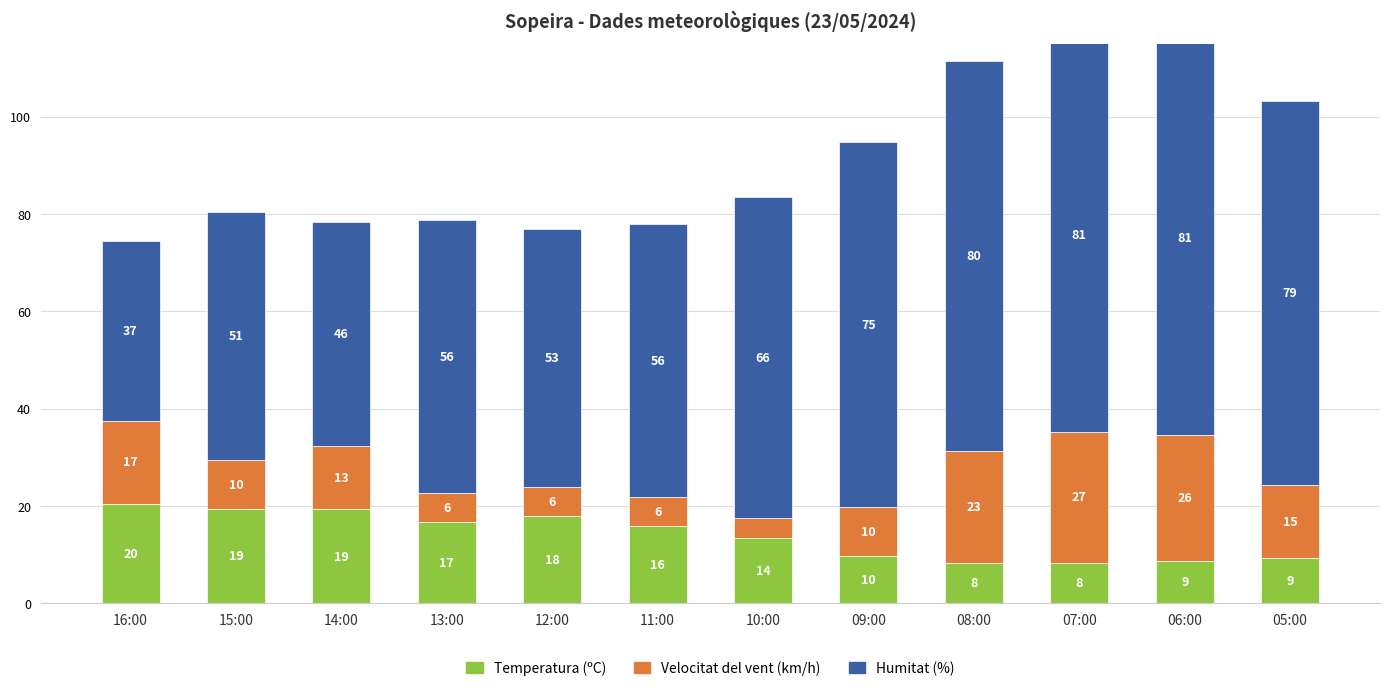

At which label does Temperatura (ºC) first exceed 15?

16:00